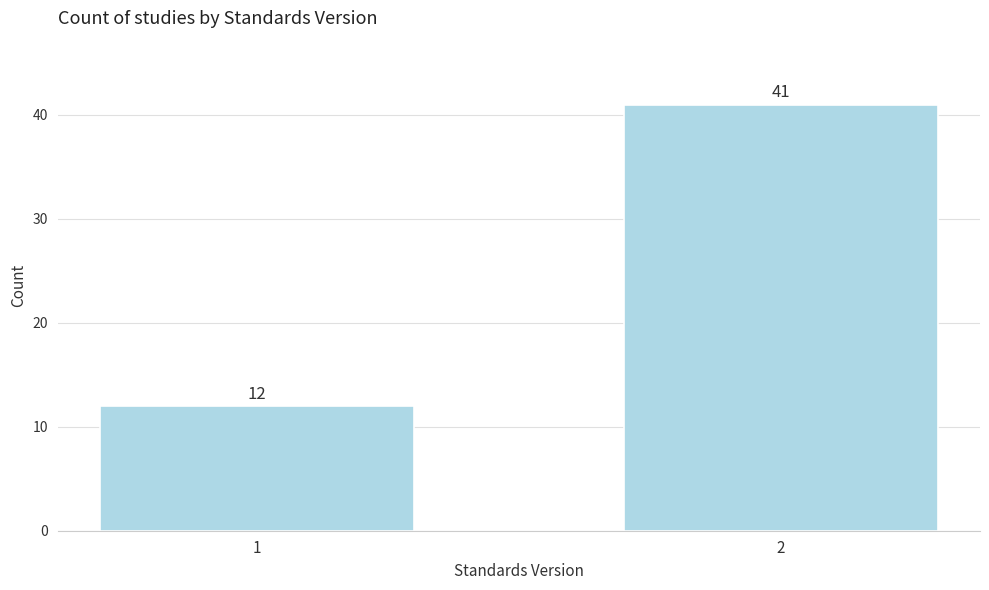

Reading right to left, what are all the values shown in this chart?

2=41	1=12